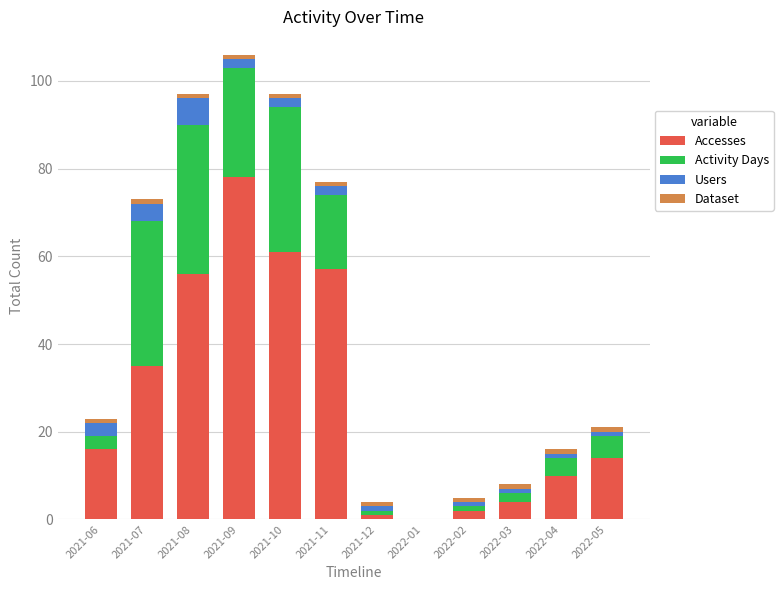

How many series are shown in this chart?

4